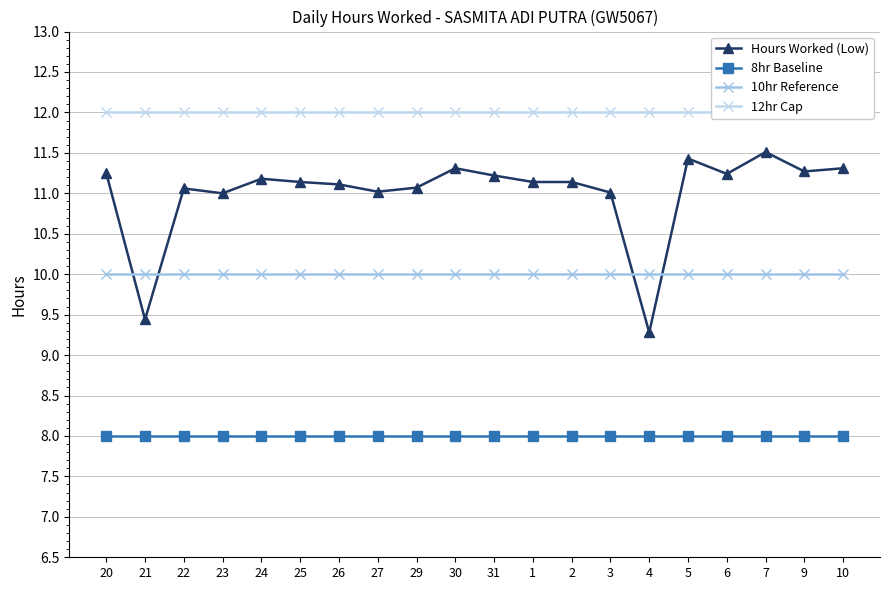

How many series are shown in this chart?

4